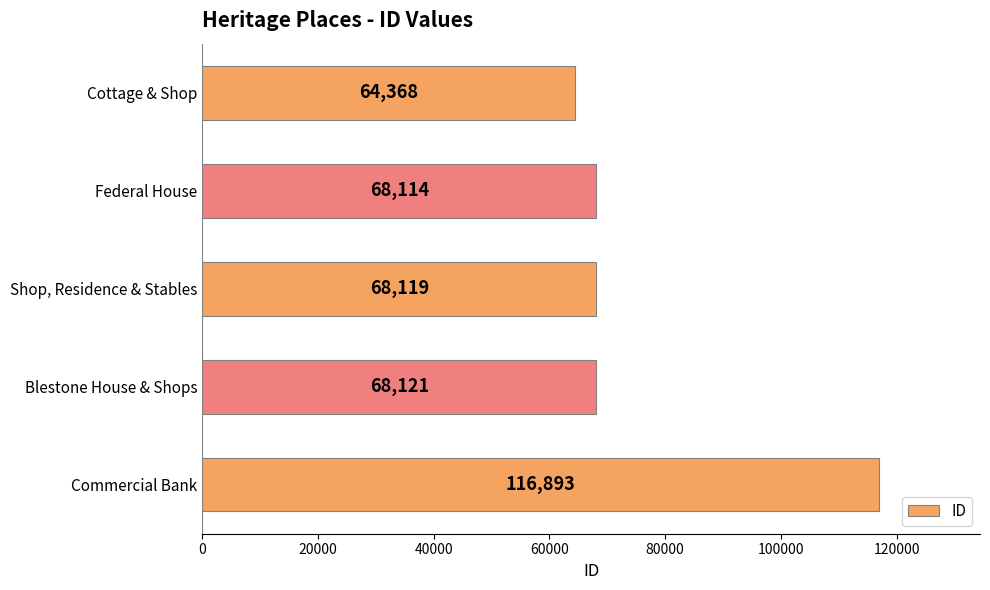

True or false: the data shows 21011 at Federal House.

False